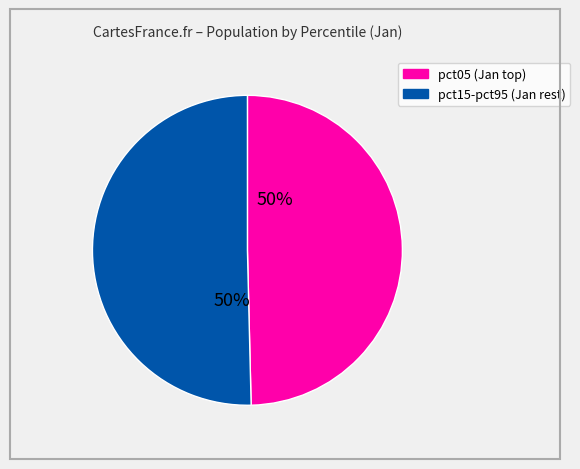

To the nearest percent, what is the average slice percentage?

50%